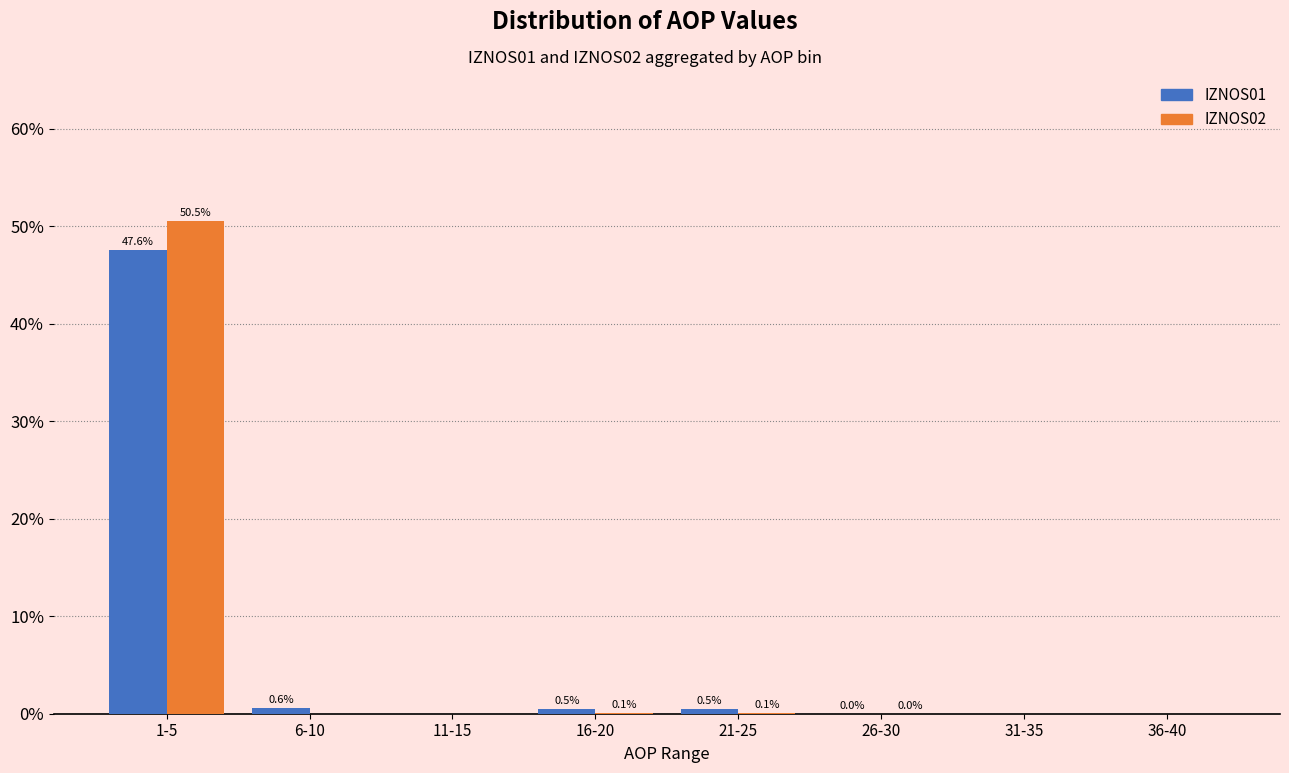

Which series changed the most between 1-5 and 6-10?

IZNOS02